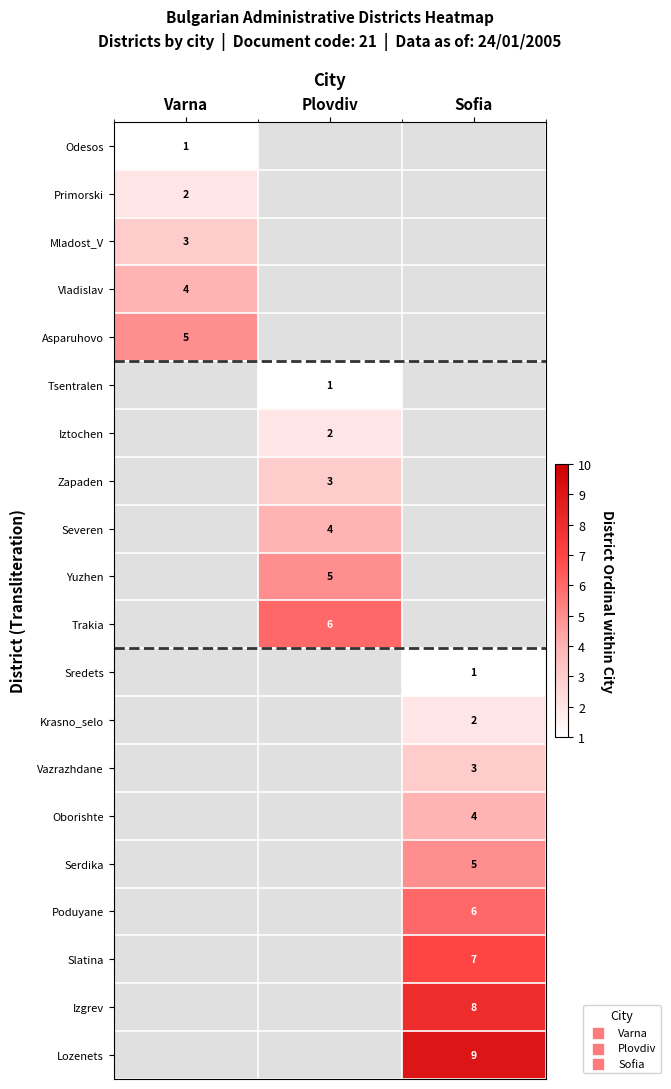

The value of Lozenets at Sofia is 4. True or false?

False